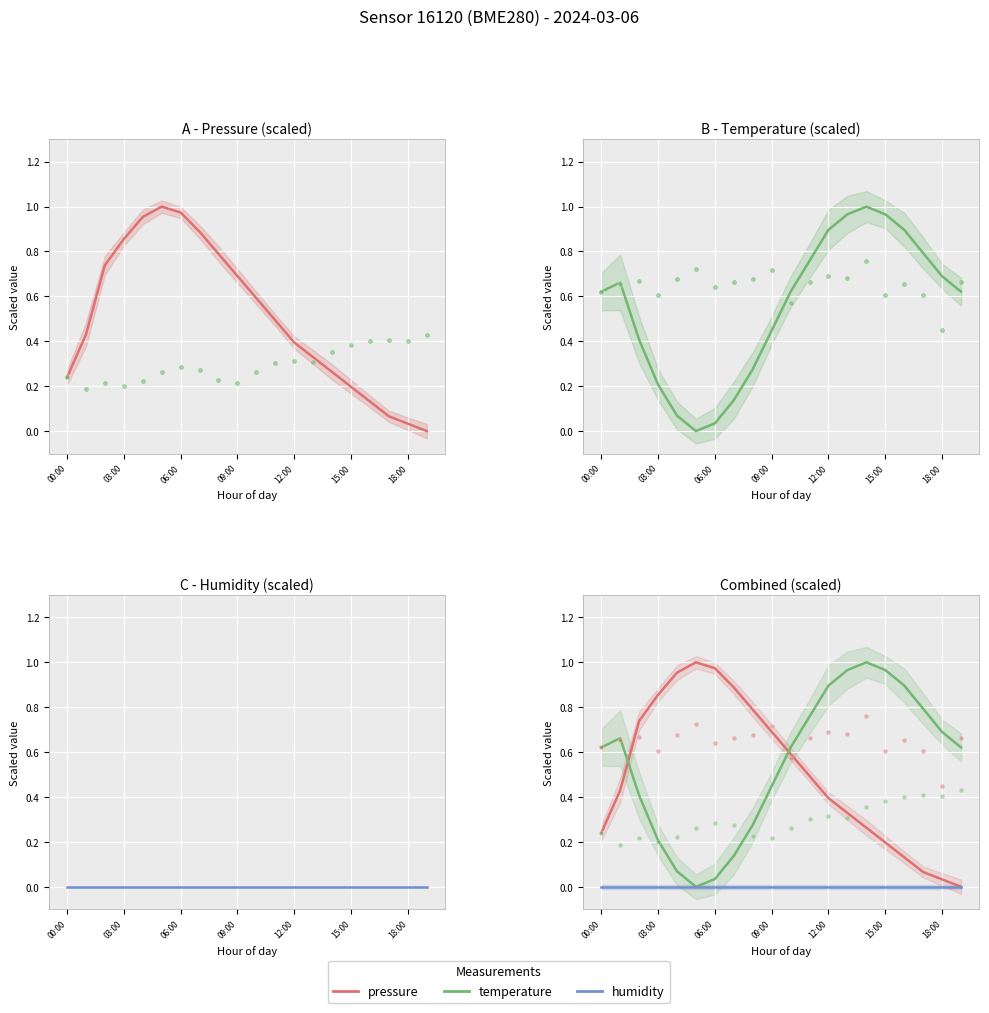

Which series has the widest spread of Y values?

A - Pressure